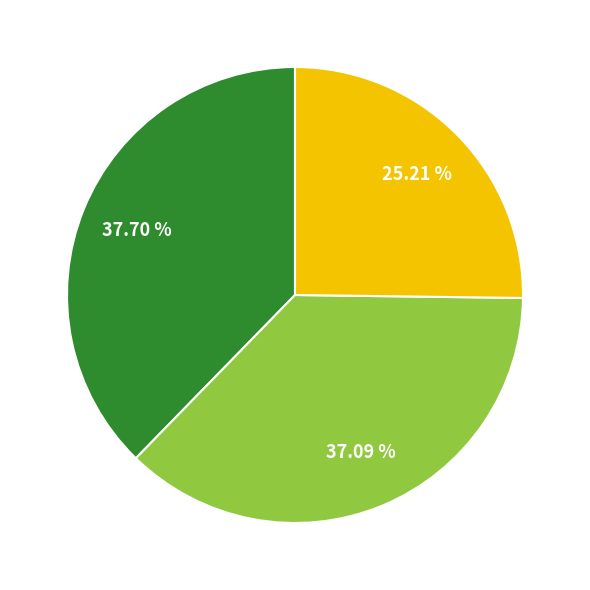

Does any single category account for the majority?

No